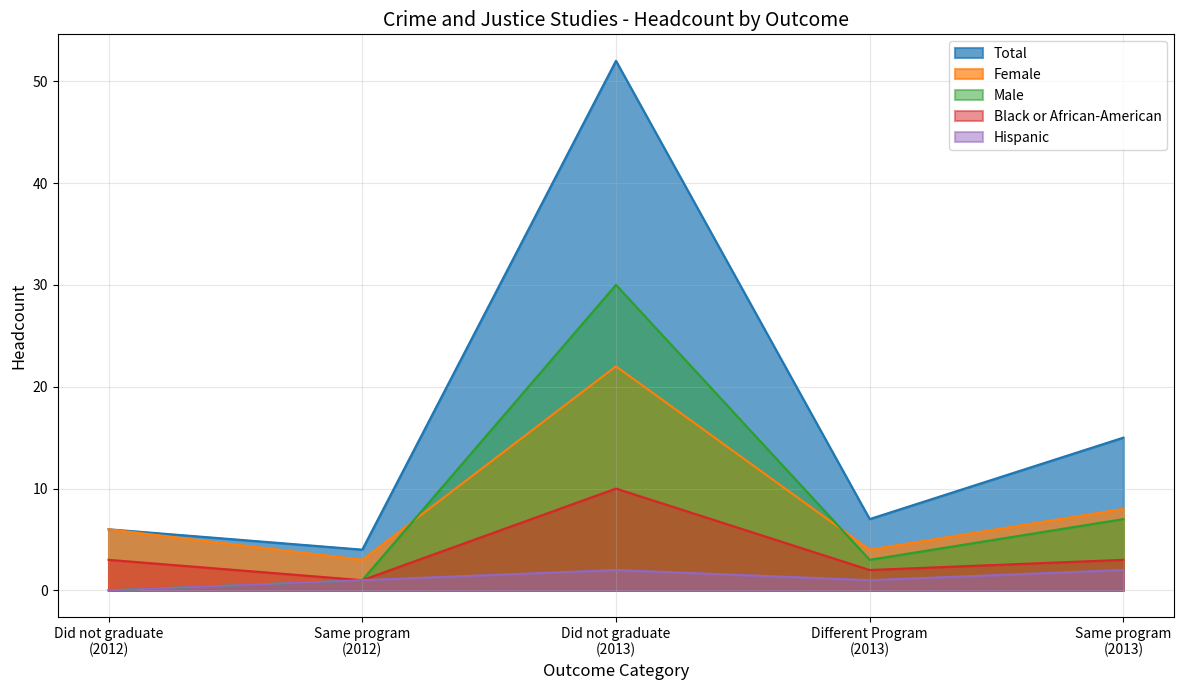

What is the value of the 2012 point at the 1st from the left?

6